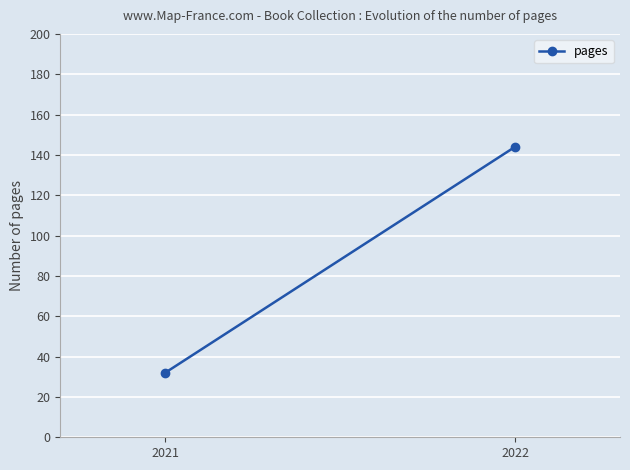

What is the change in value from 2021 to 2022?

+112